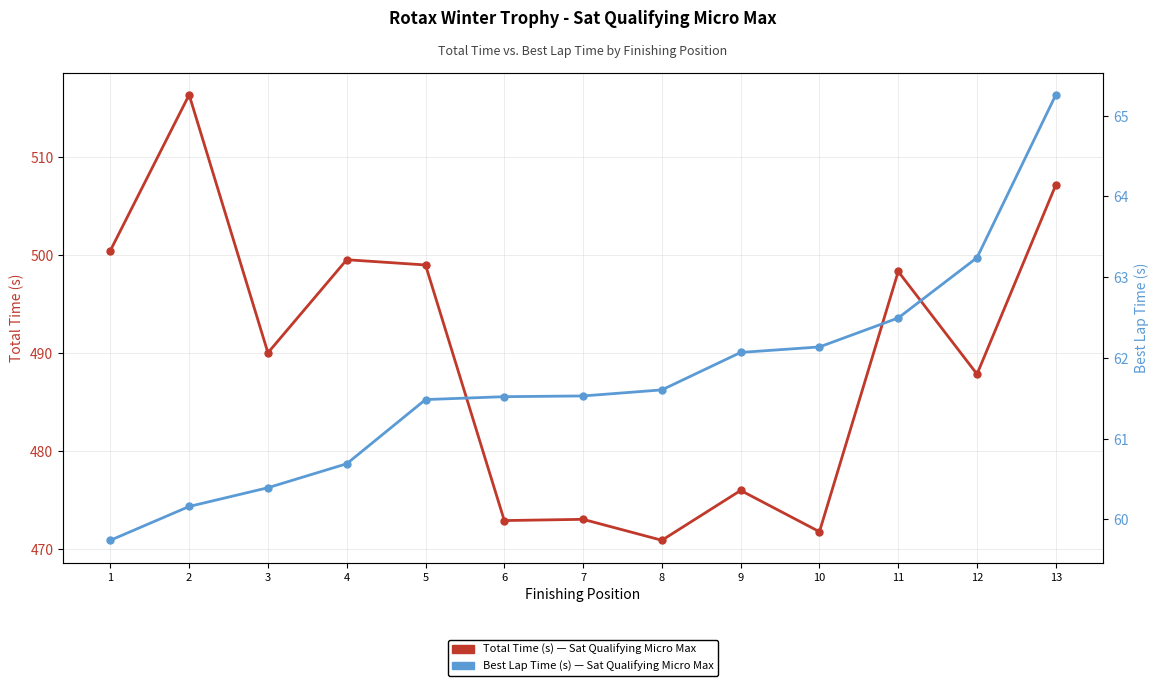

At how many categories does at least one series exceed 436?

13